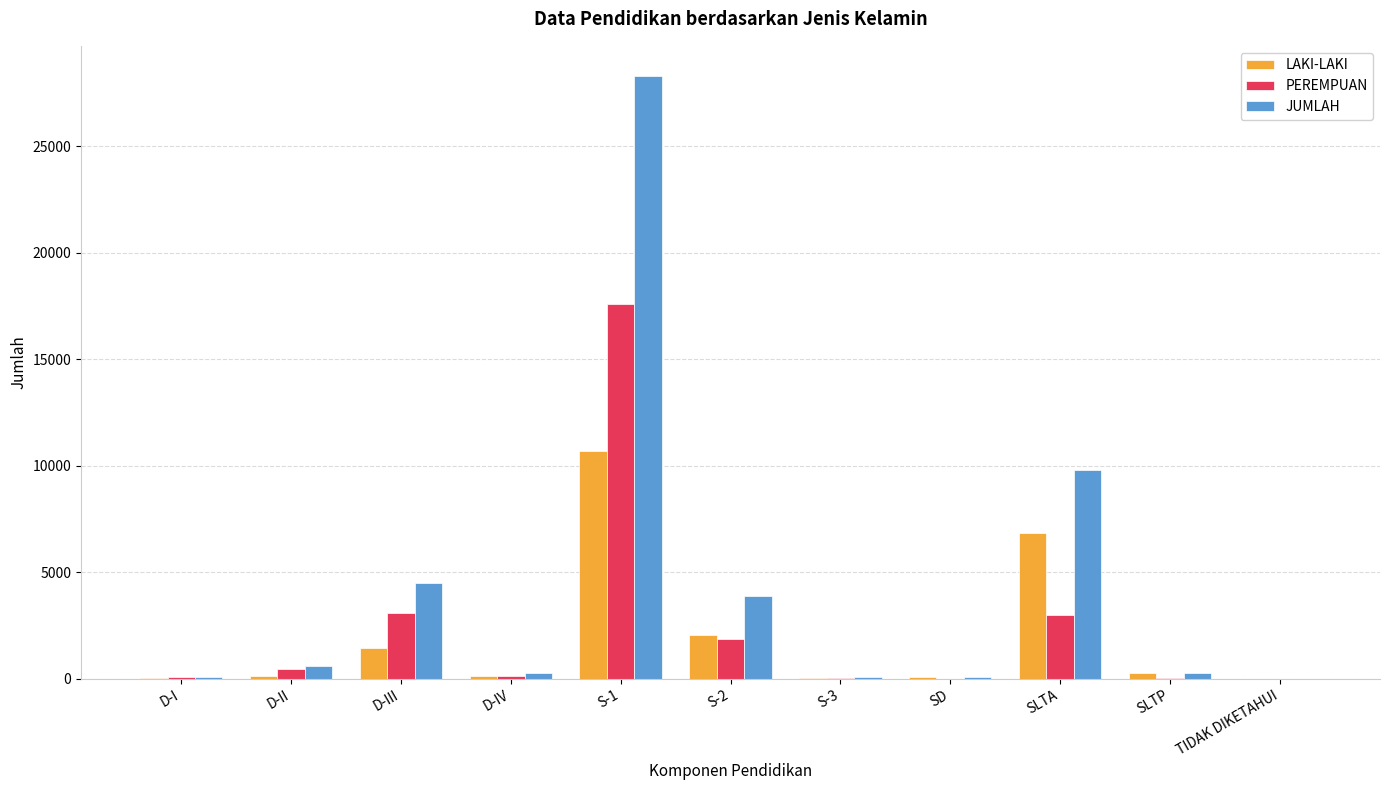

How many groups of bars are there?

11